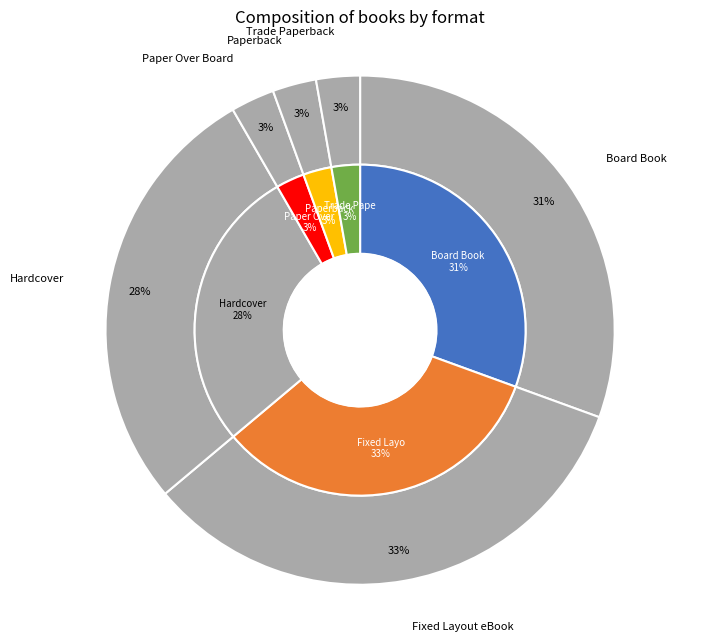

Does Board Book represent more than half of the total?

No